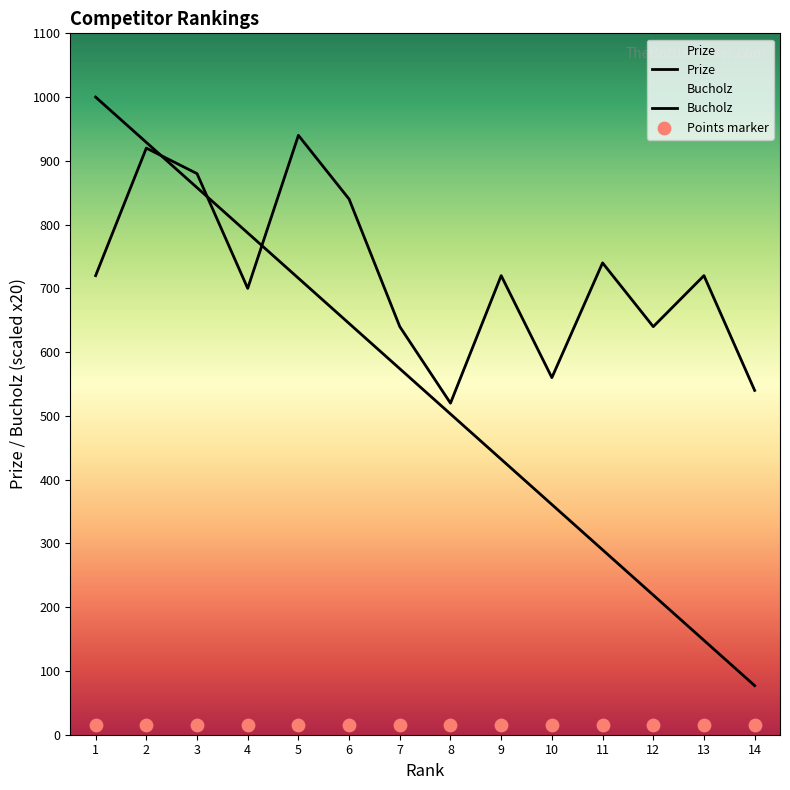

Which series has the largest total across all categories?

Bucholz